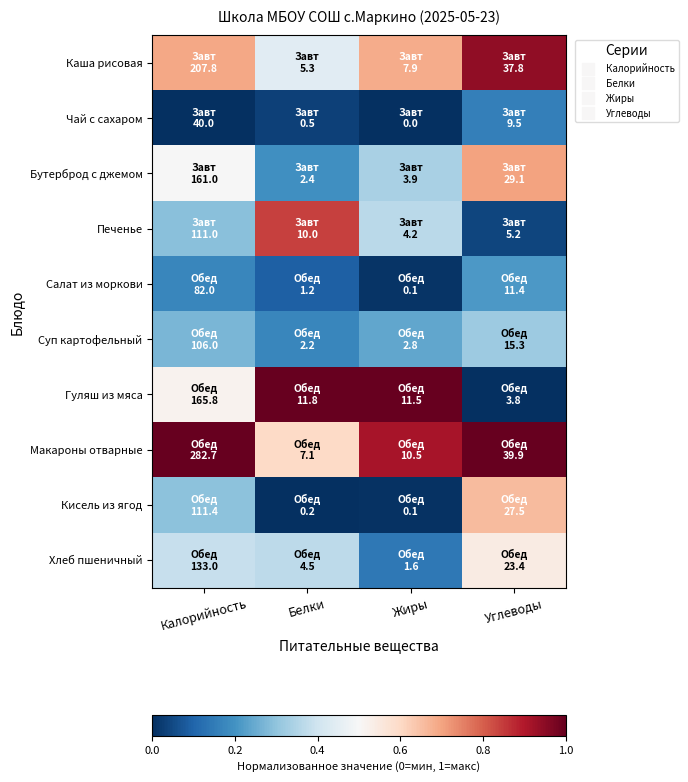

Rank the series at Углеводы from lowest to highest value.

Гуляш из мяса, Печенье, Чай с сахаром, Салат из моркови, Суп картофельный, Хлеб пшеничный, Кисель из ягод, Бутерброд с джемом, Каша рисовая, Макароны отварные